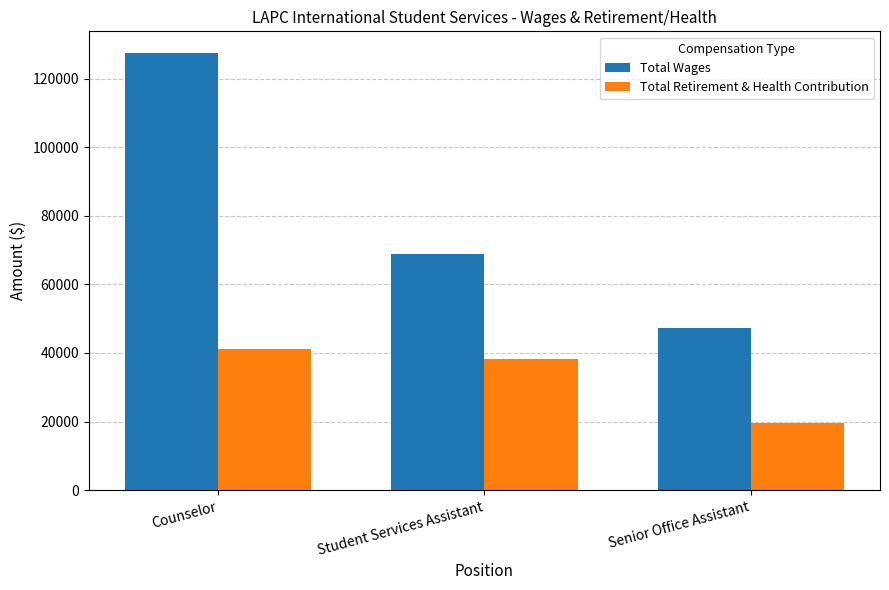

Which series changed the most between Student Services Assistant and Senior Office Assistant?

Total Wages